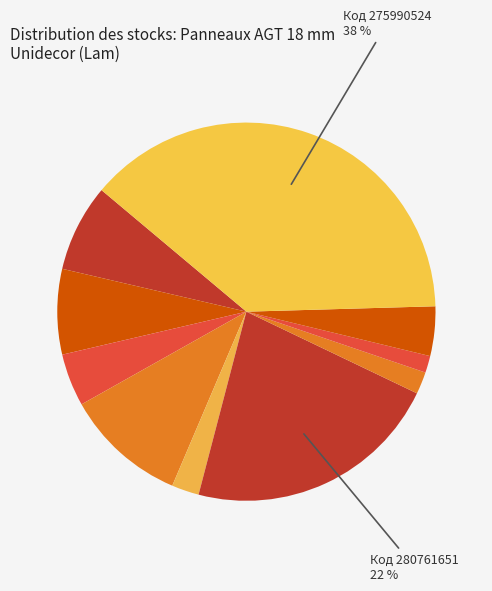

To the nearest percent, what is the difference between the largest and smallest slice percentages?

37%